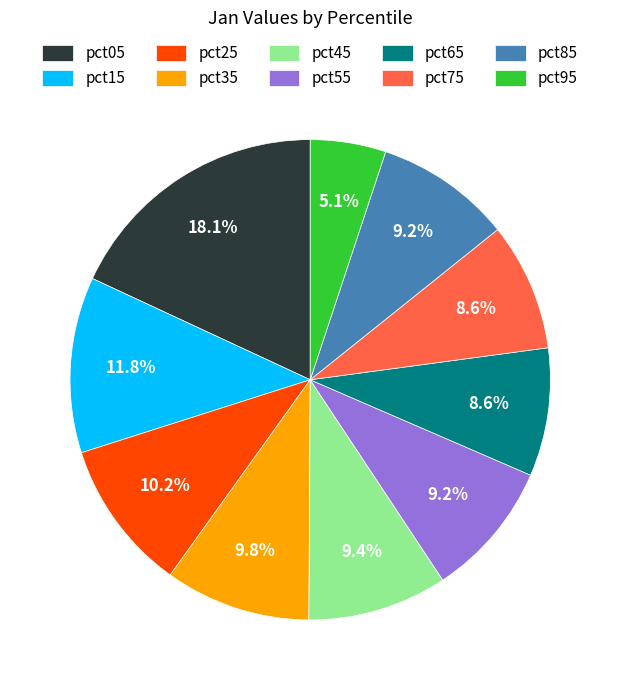

How many segments does this pie chart have?

10